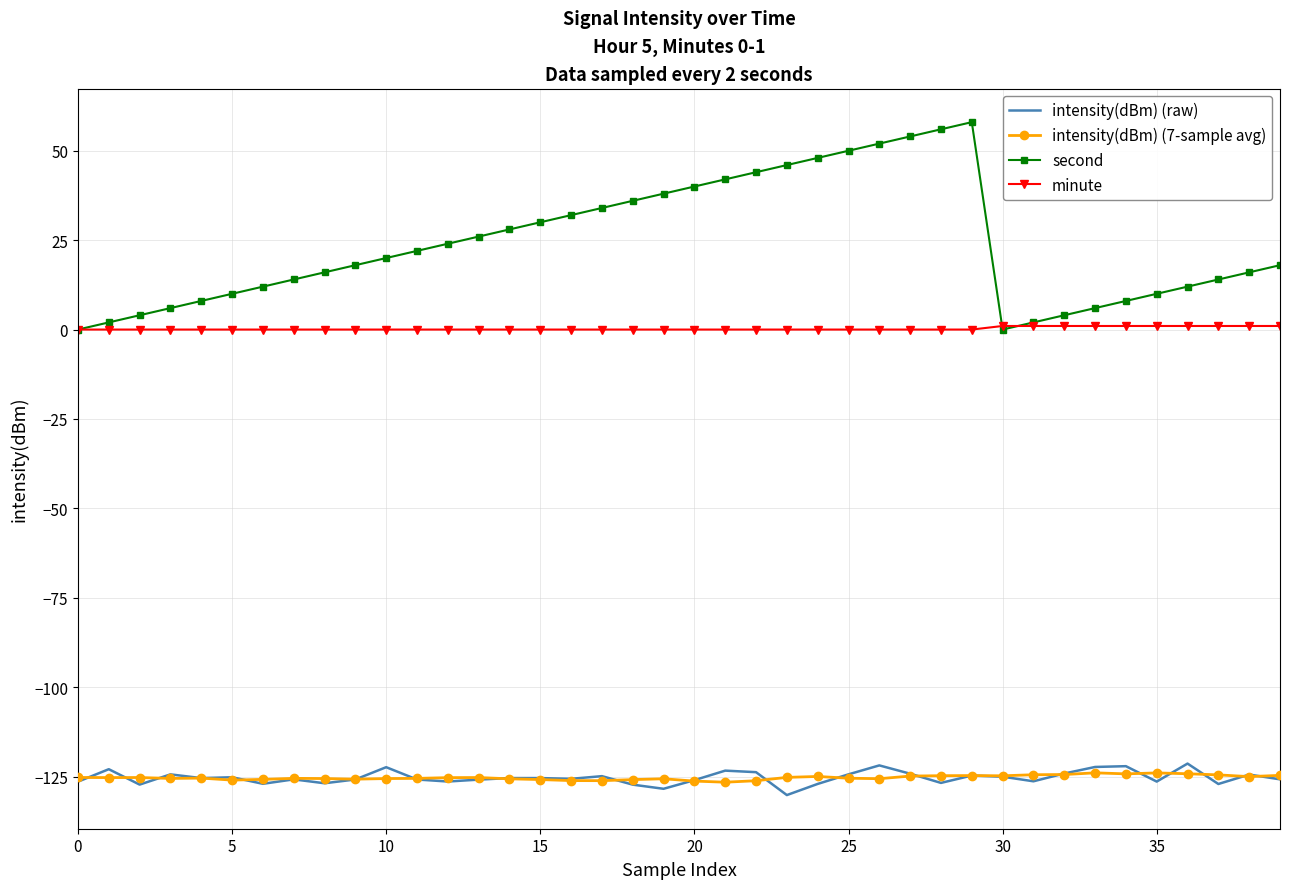

True or false: intensity(dBm) (raw) and second intersect in this chart.

False